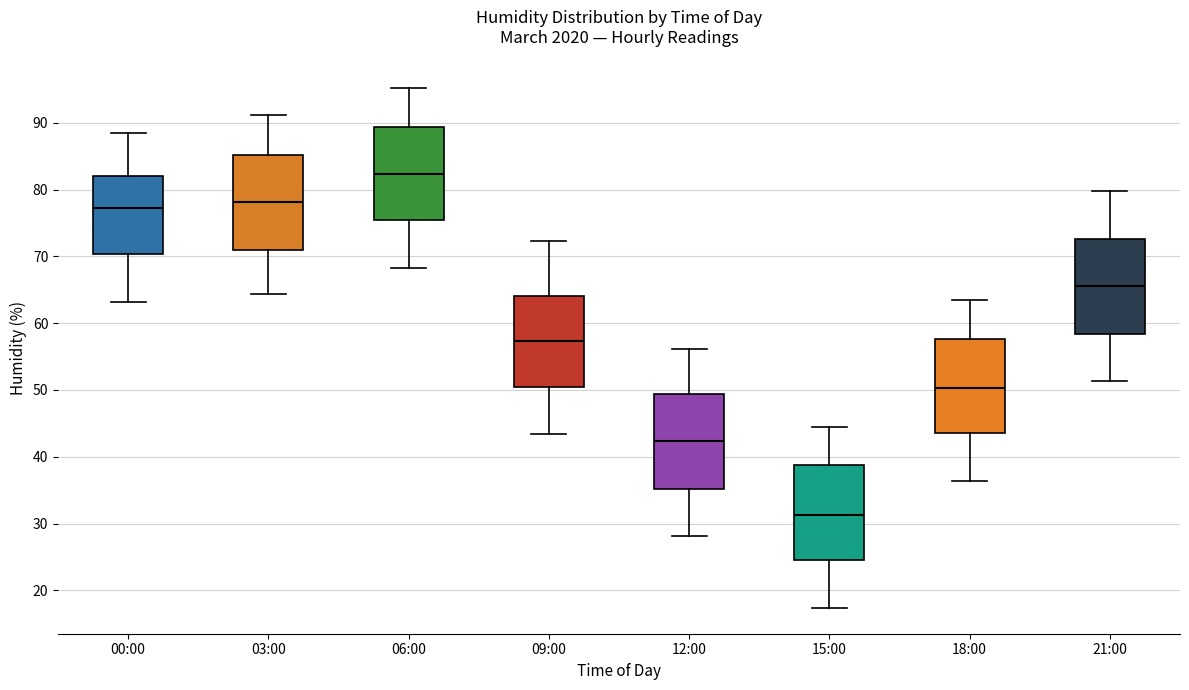

Which box's median line is the highest?

06:00